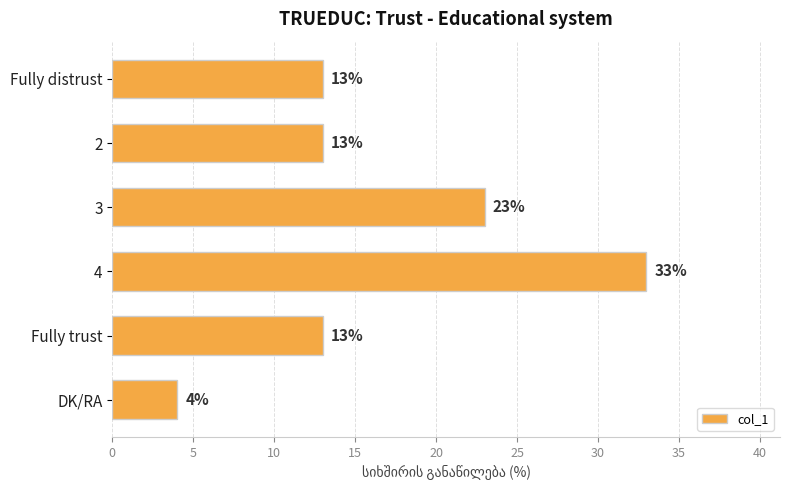

At which category does the chart reach its peak across all series?

4